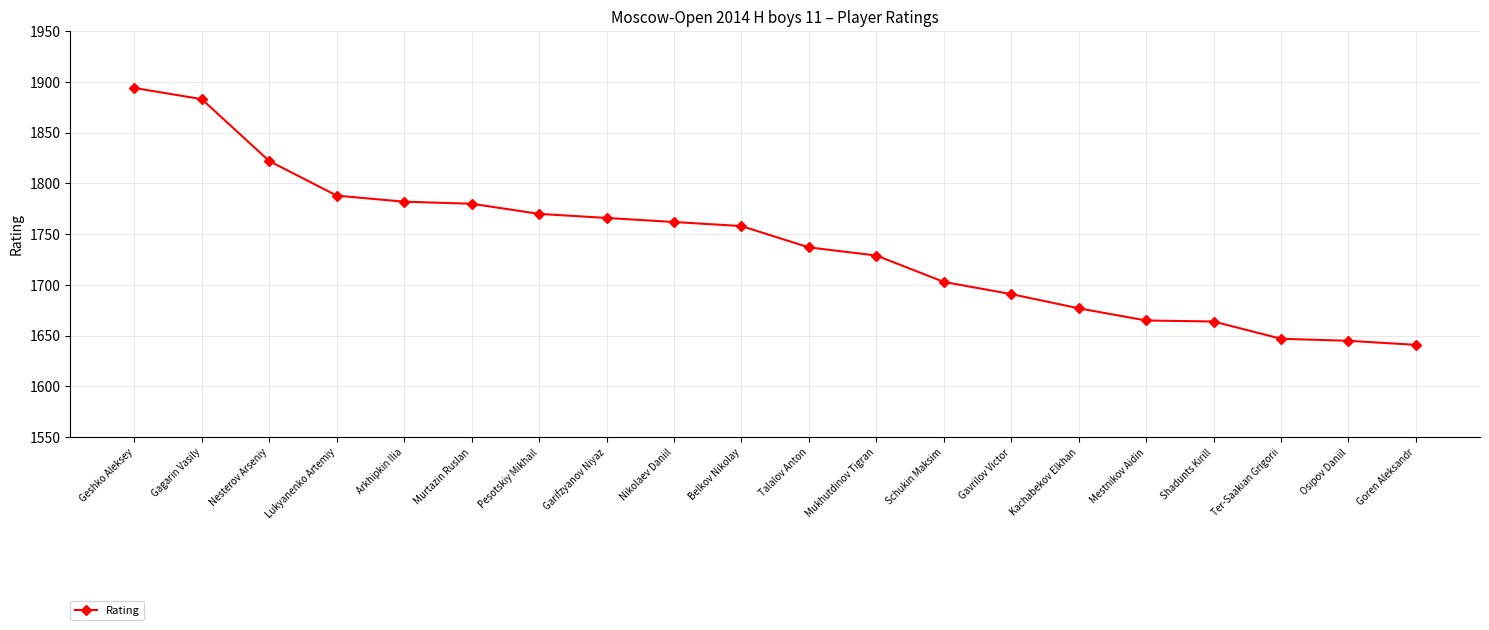

Where does the data first go above 1758?

Geshko Aleksey